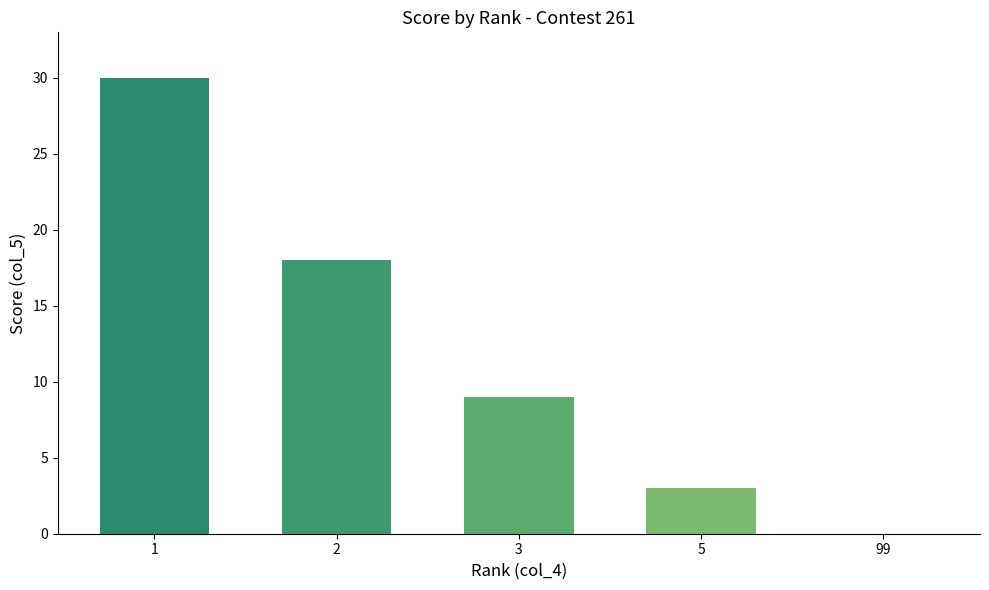

How many distinct data groups are displayed?

1